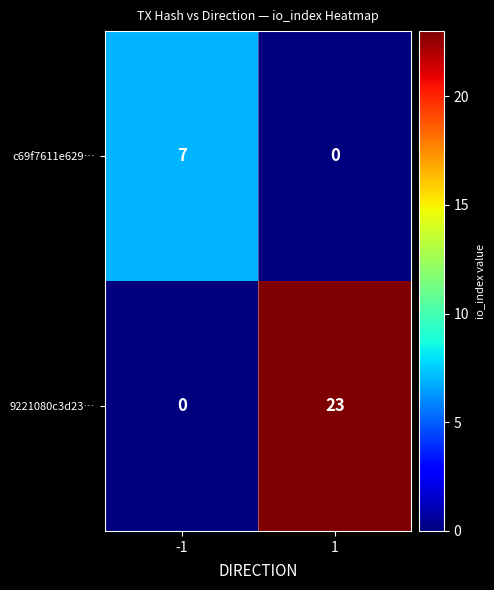

Which series has the largest total across all categories?

9221080c3d23…